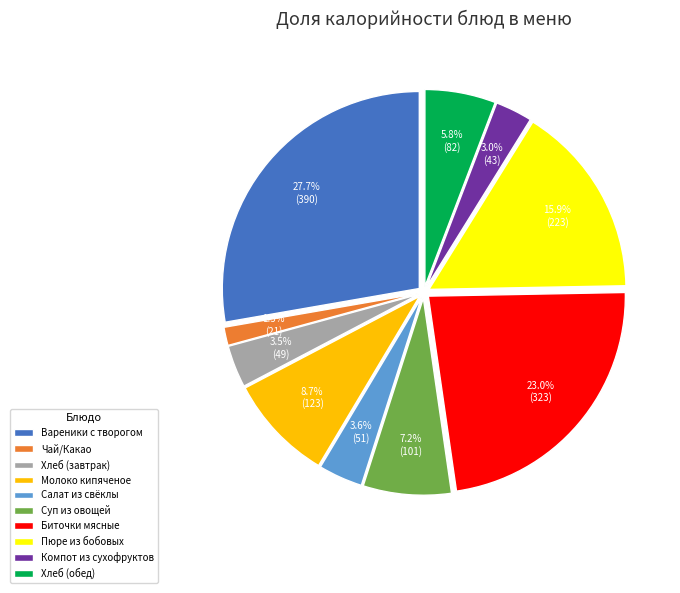

Which category has the biggest portion of the pie?

Вареники с творогом